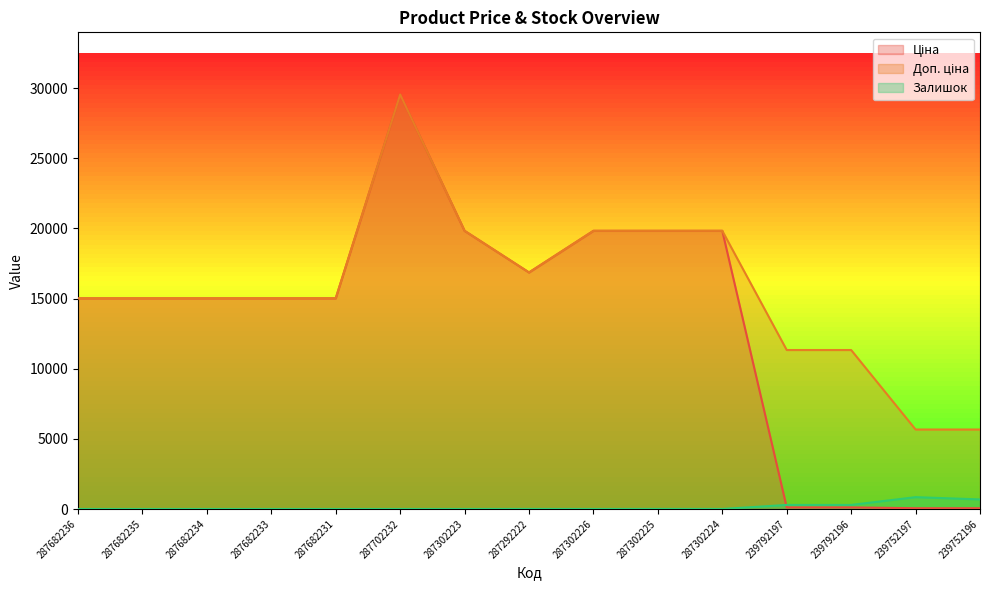

What is the label of the 13th point from the left?

239792196